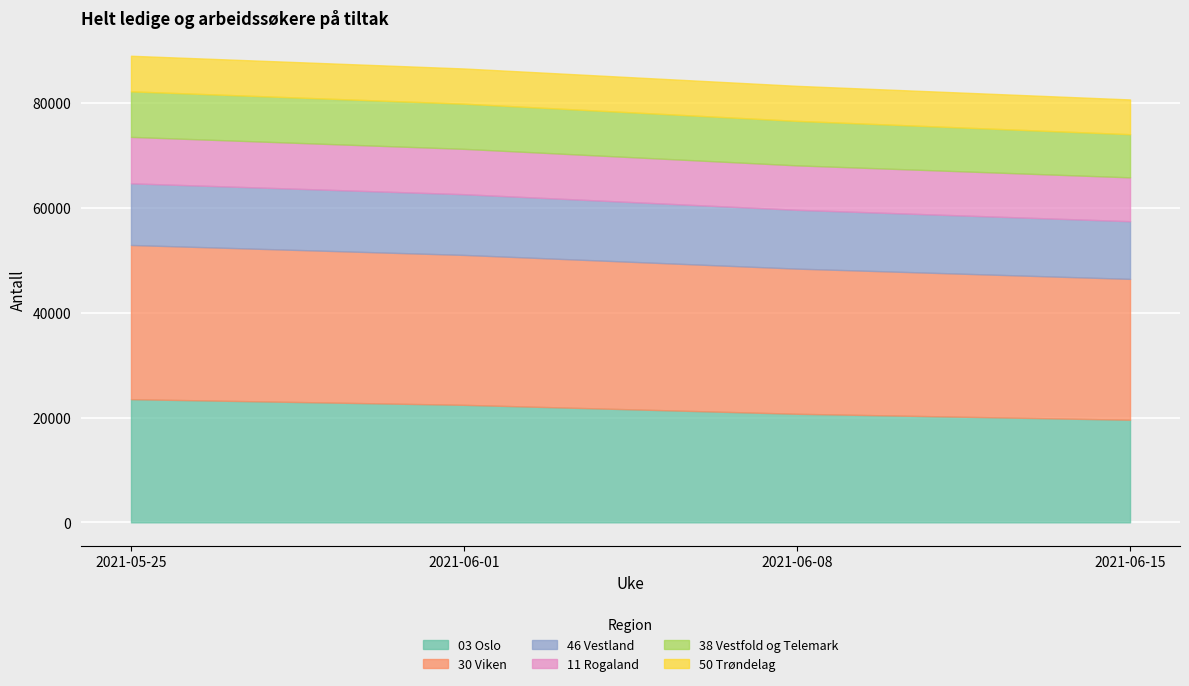

What is the difference between the maximum and minimum values in the 30 Viken series?

2542